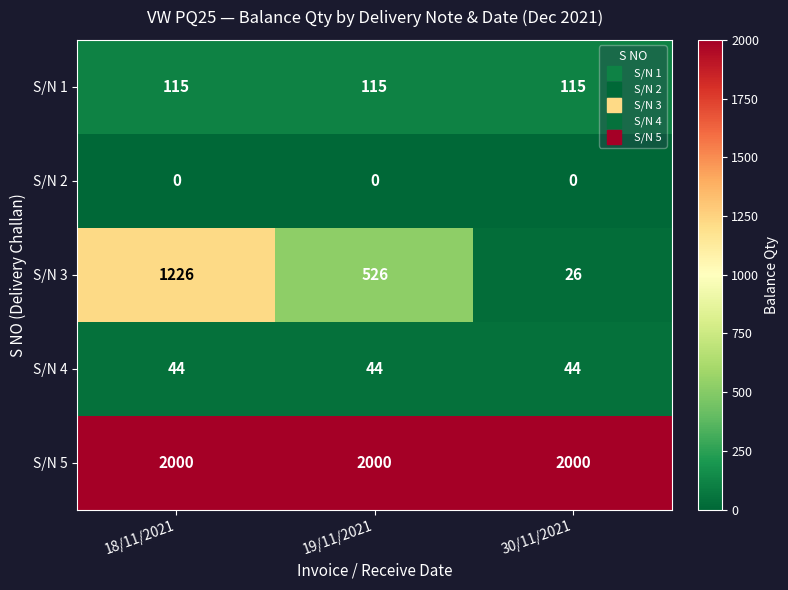

What is the approximate value of S/N 4 at 19/11/2021?

44